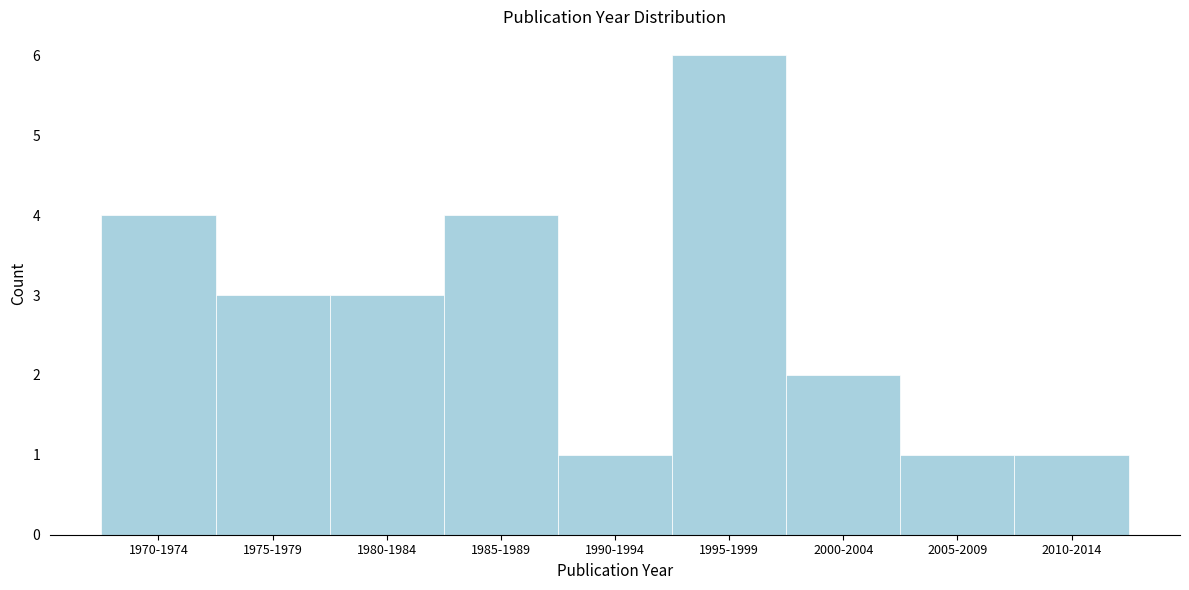

Reading right to left, transcribe all the data shown in this chart.

1	1	2	6	1	4	3	3	4